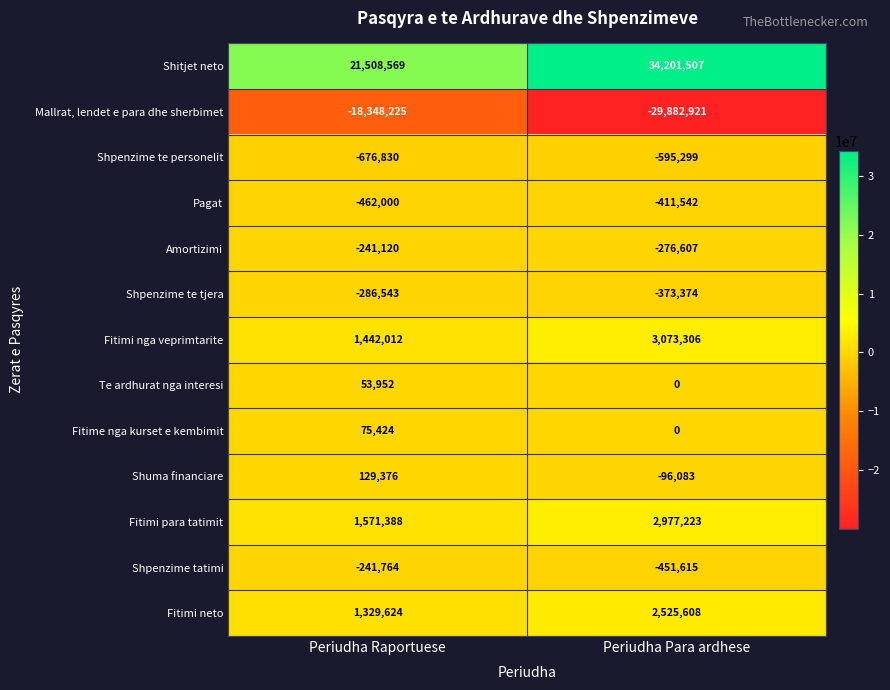

Reading left to right, extract all data points from this chart.

Shitjet neto: 21508569	34201507
Mallrat, lendet e para dhe sherbimet: -18348225	-29882921
Shpenzime te personelit: -676830	-595299
Pagat: -462000	-411542
Amortizimi: -241120	-276607
Shpenzime te tjera: -286543	-373374
Fitimi nga veprimtarite: 1442012	3073306
Te ardhurat nga interesi: 53952	0
Fitime nga kurset e kembimit: 75424	0
Shuma financiare: 129376	-96083
Fitimi para tatimit: 1571388	2977223
Shpenzime tatimi: -241764	-451615
Fitimi neto: 1329624	2525608